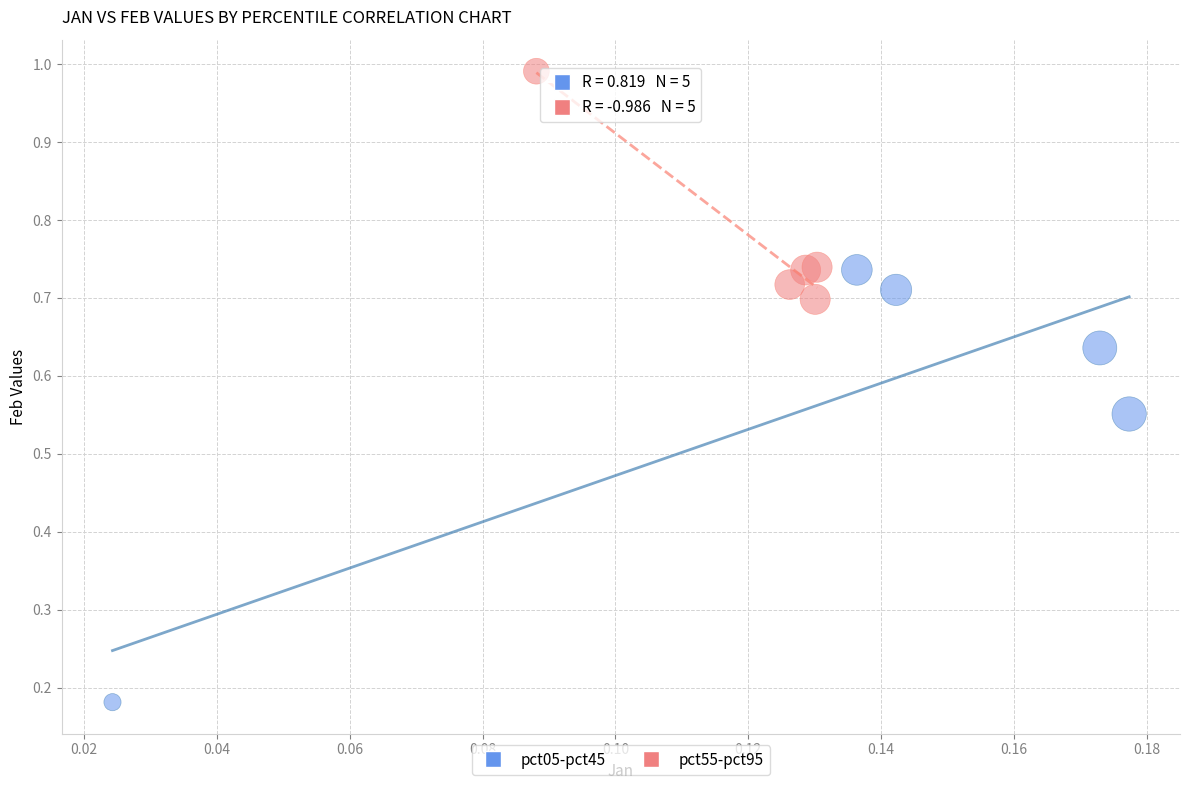

Which series has the largest Y range (max minus min)?

pct05-pct45